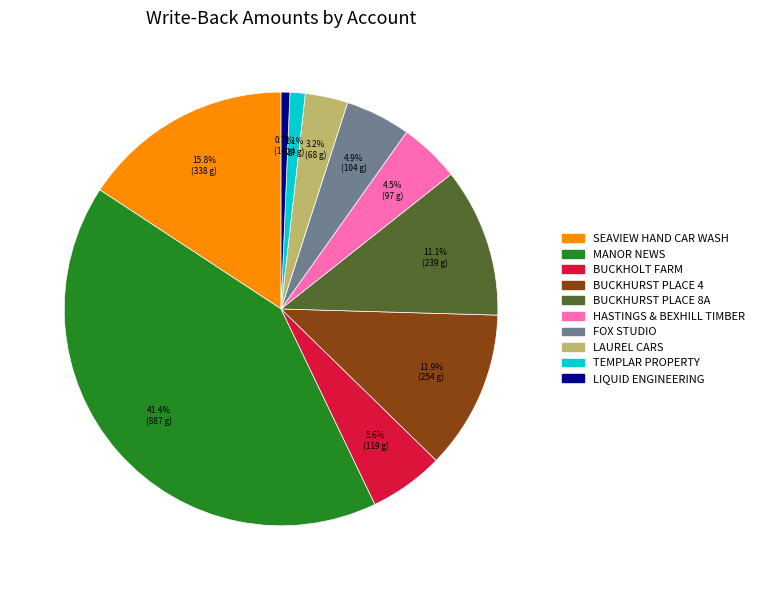

Is there a majority slice in this chart?

No